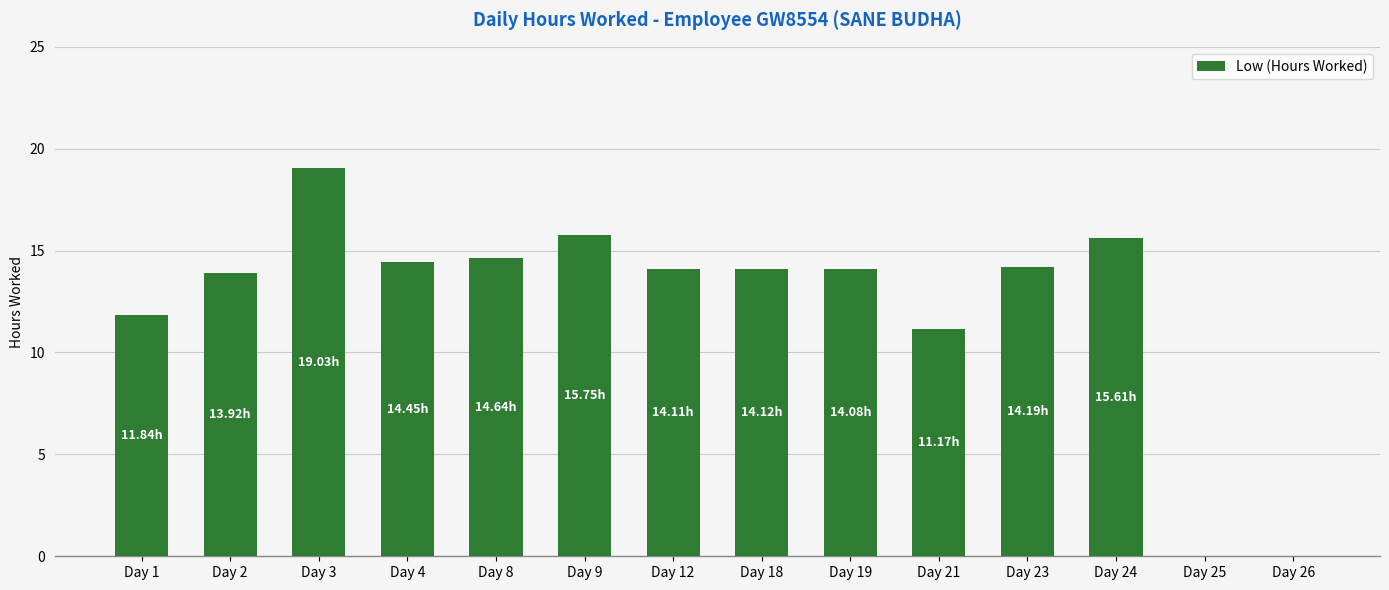

What is the change in value from Day 9 to Day 23?

-1.6